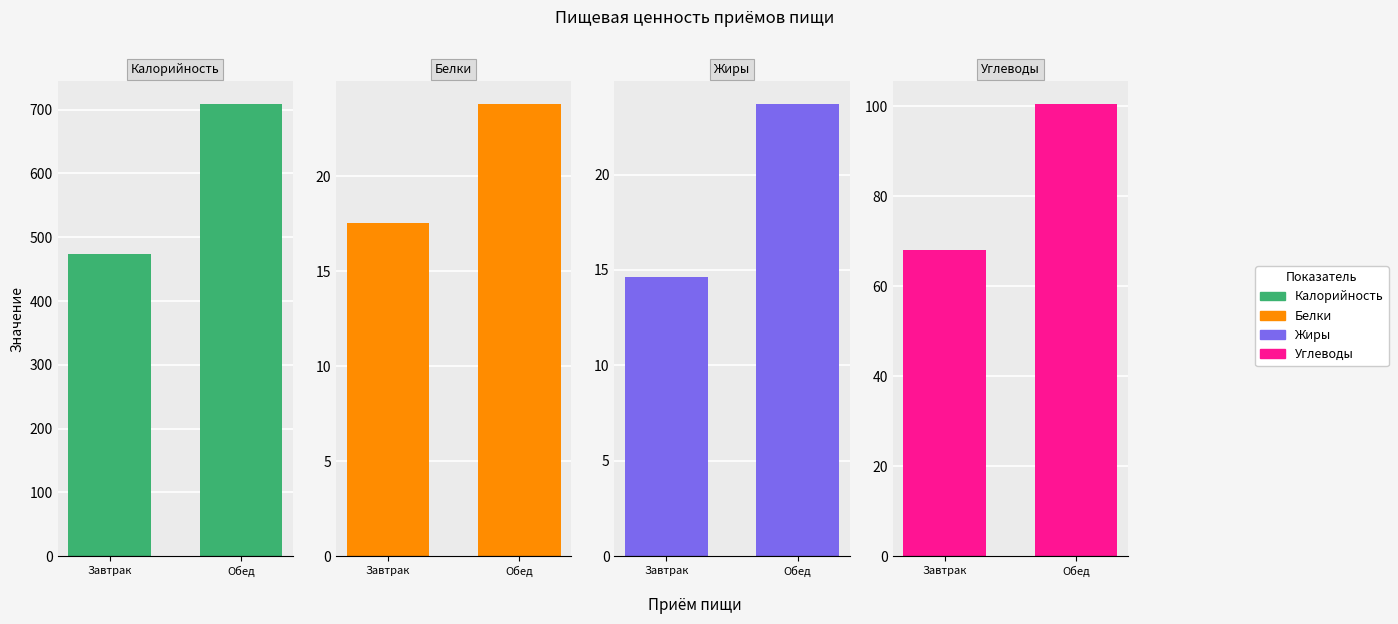

The value of Калорийность at Завтрак is 474.0. True or false?

True